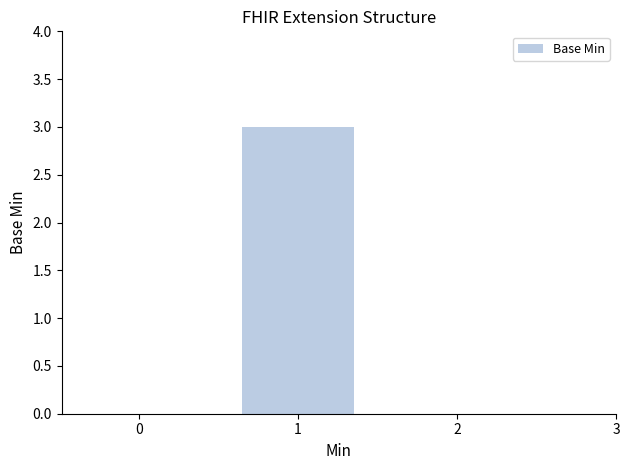

The value at 0 is 1. True or false?

False